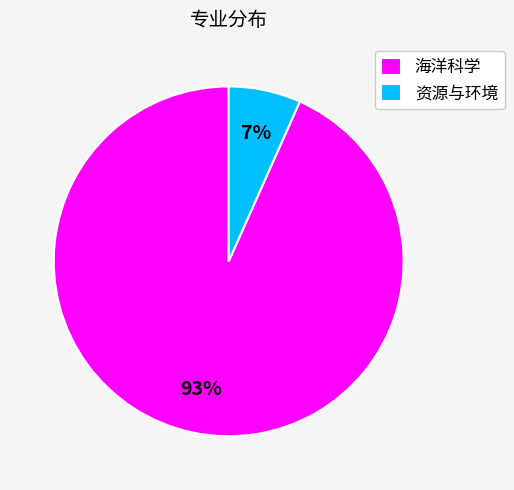

What is the ratio of the value at 资源与环境 to the value at 海洋科学?

0.1